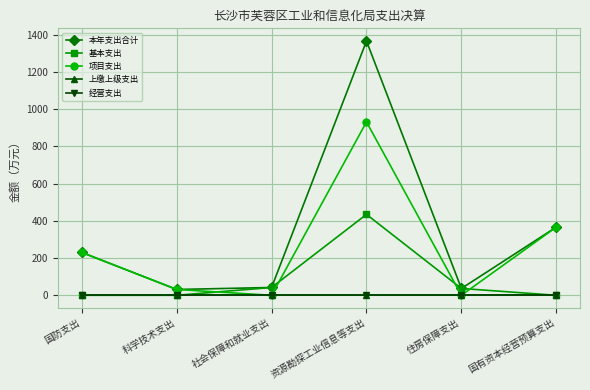

At 科学技术支出, list the series in order from smallest to largest.

基本支出, 上缴上级支出, 经营支出, 本年支出合计, 项目支出